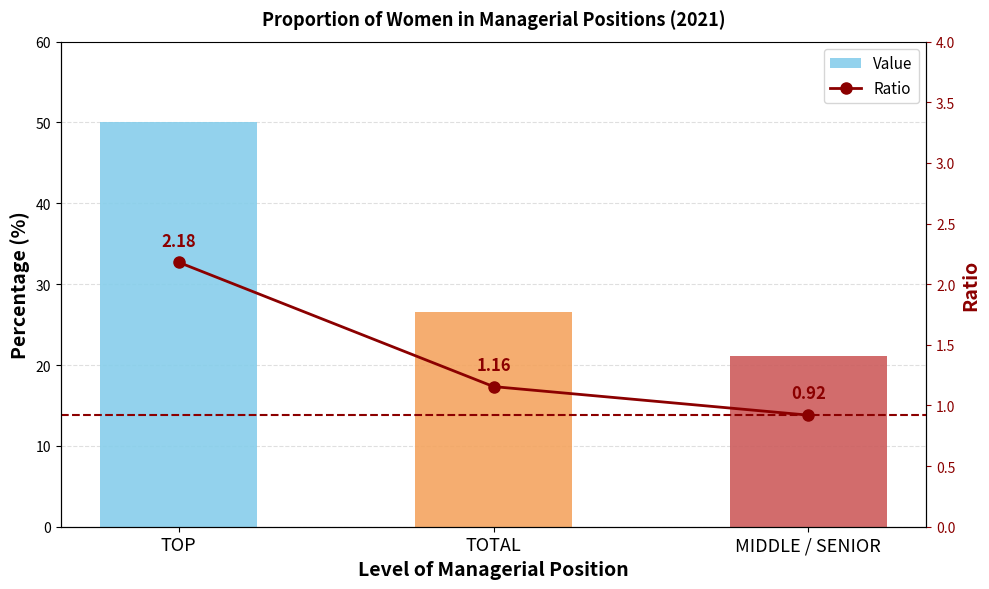

Count the number of categories in the chart.

3